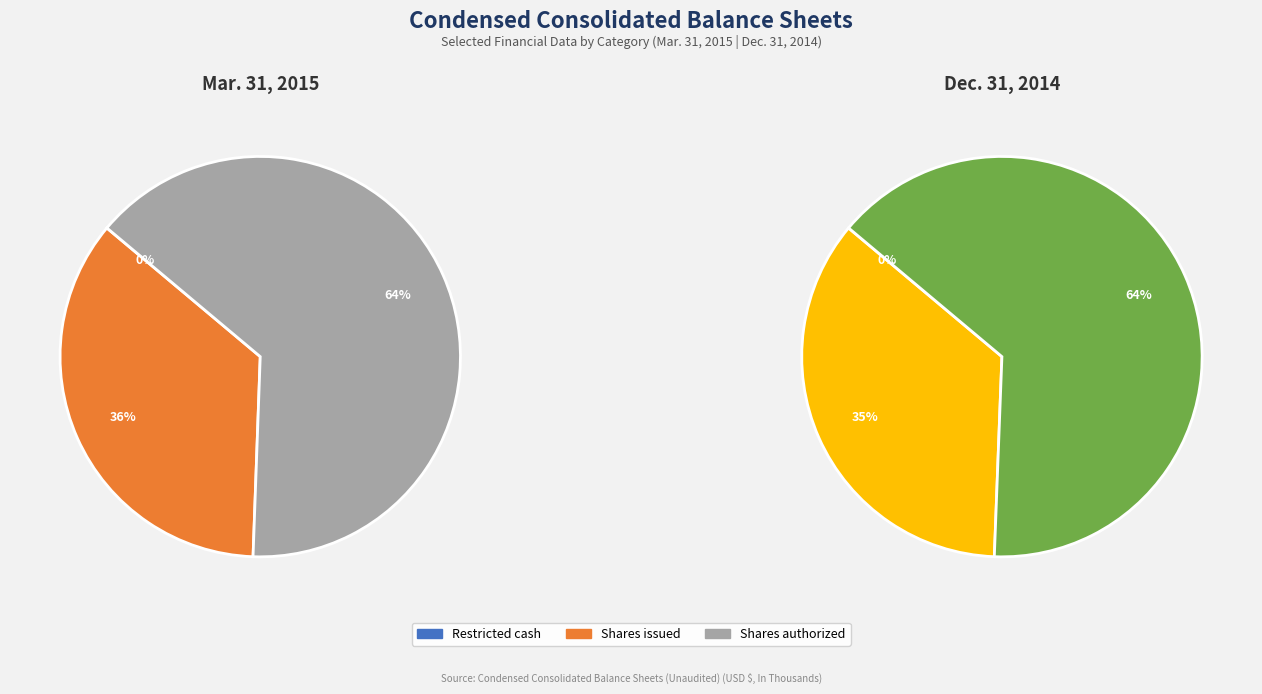

True or false: Mar. 31, 2015 accounts for 50% of the total.

True